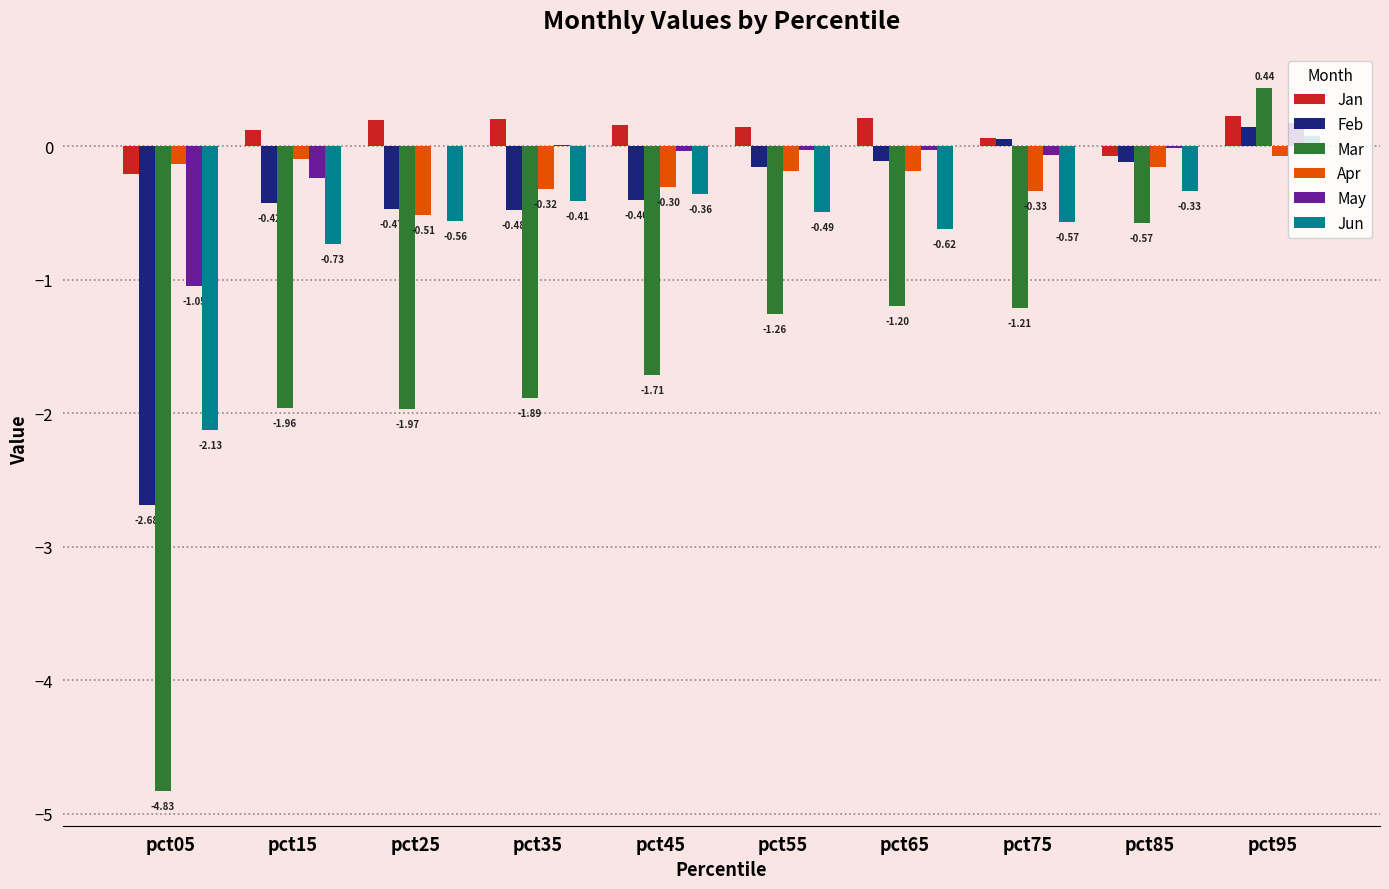

What is the sum of all Feb values?

-4.6